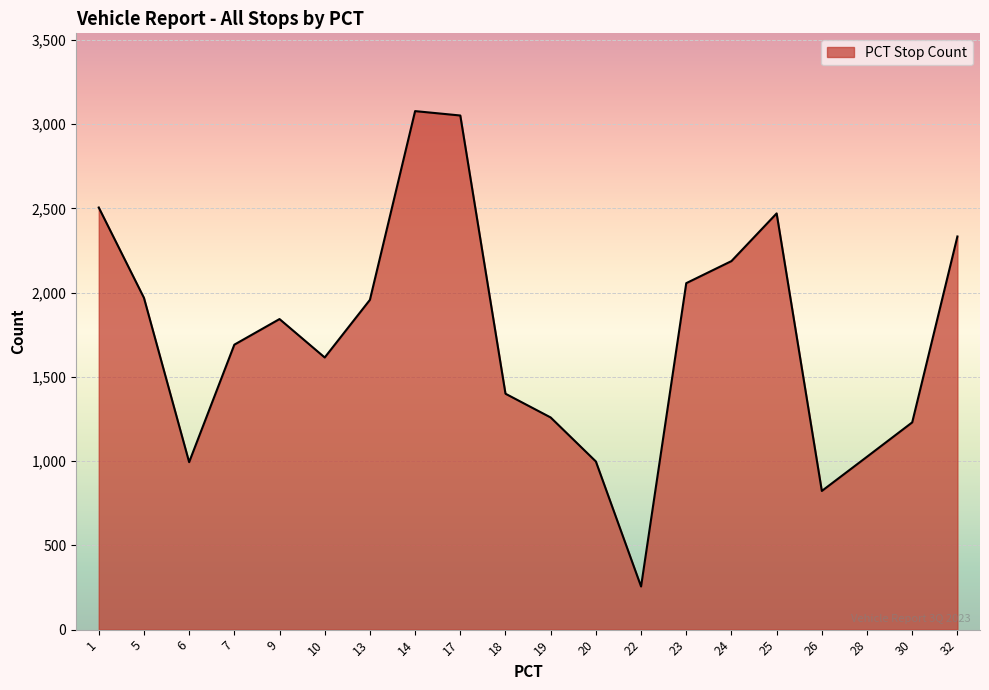

What is the change in value from 24 to 26?

-1364